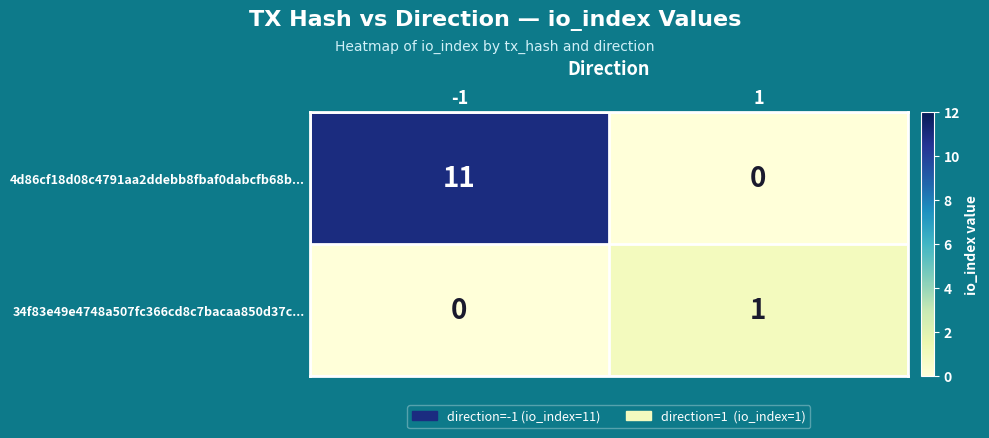

List the series in order of their overall mean, lowest first.

34f83e49e4748a507fc366cd8c7bacaa850d37c..., 4d86cf18d08c4791aa2ddebb8fbaf0dabcfb68b...